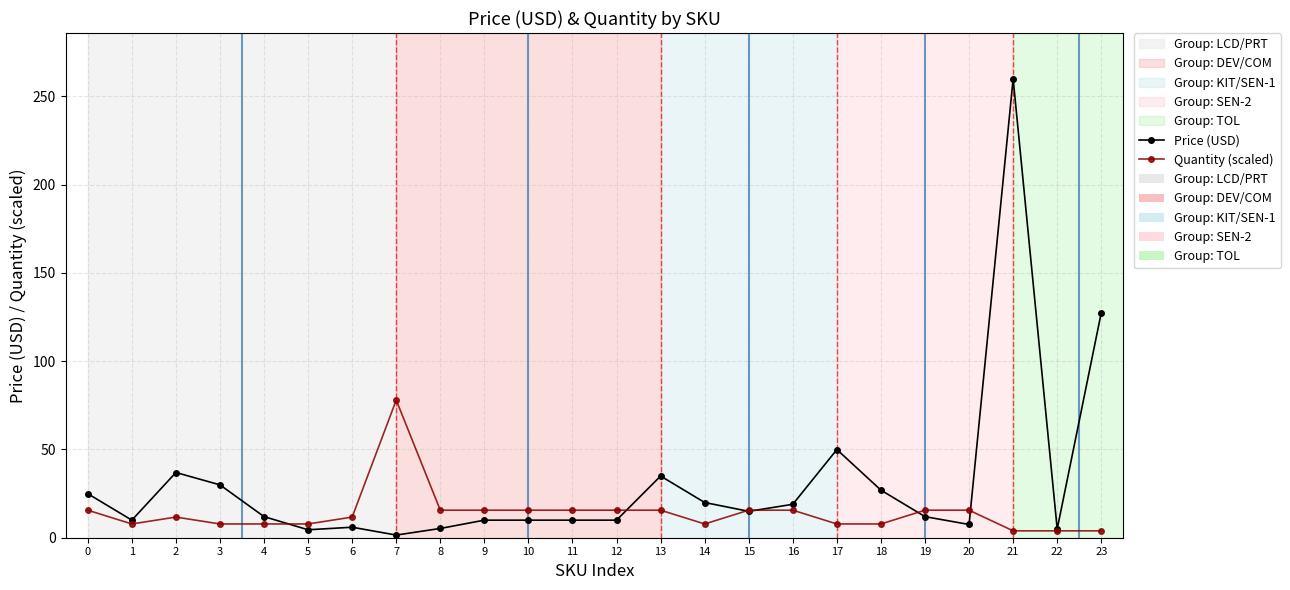

Rank the series by their average value, from lowest to highest.

Quantity (scaled), Price (USD)